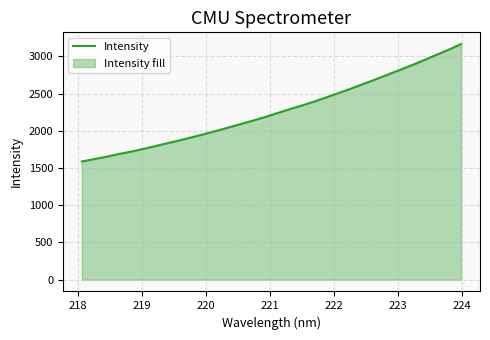

Does the chart have visible grid lines?

Yes